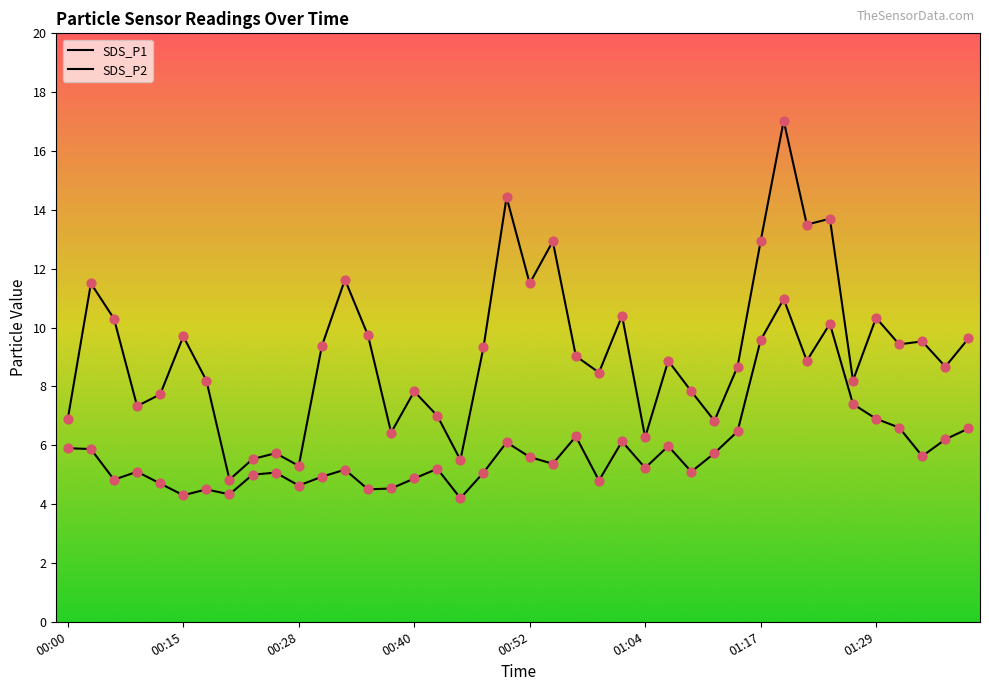

At how many categories does at least one series exceed 8?

26